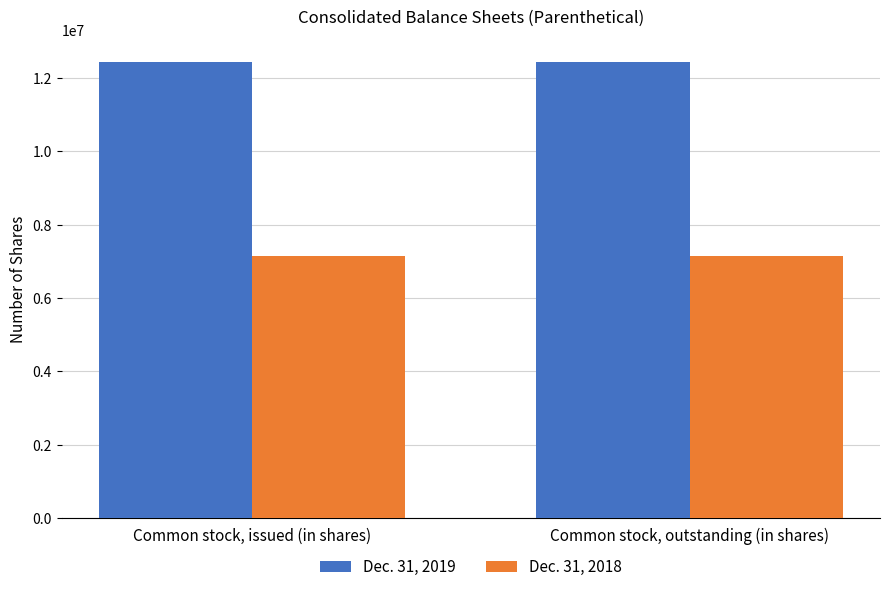

How many data points does each series have?

2